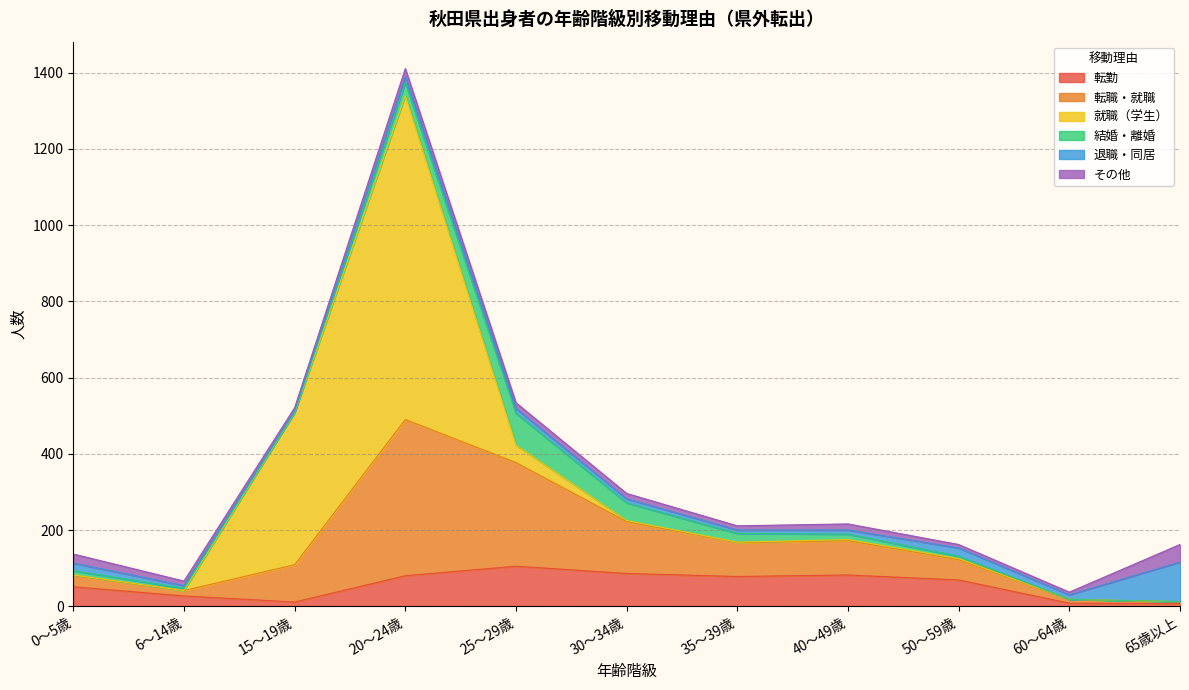

What is the label of the 11th point from the right?

0～5歳